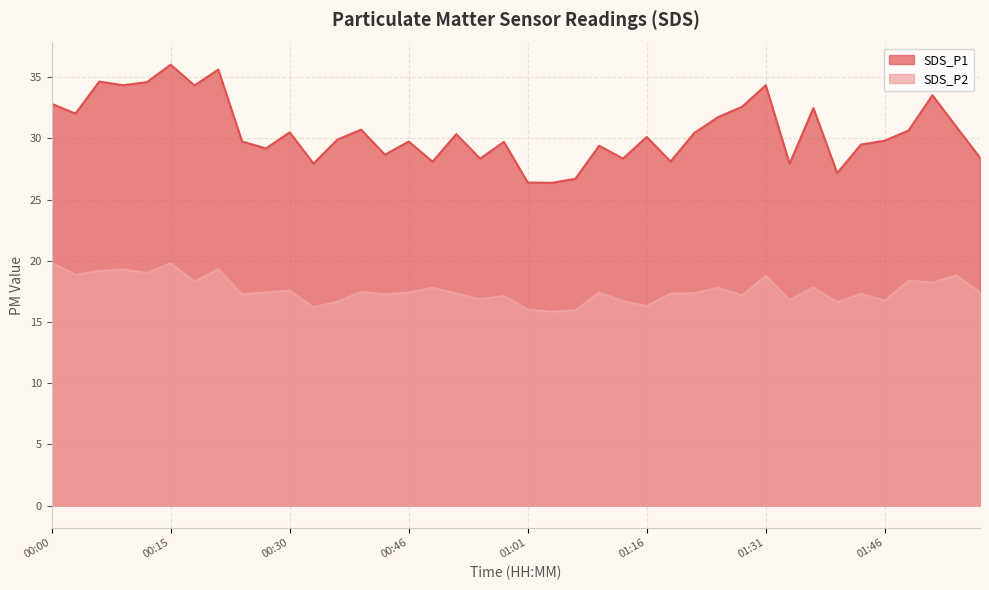

Reading left to right, list all the values displayed in this chart.

SDS_P1: 00:00=32.8	00:03=32.0	00:06=34.6	00:09=34.4	00:12=34.6	00:15=36.0	00:18=34.3	00:21=35.6	00:24=29.8	00:27=29.2	00:30=30.5	00:33=27.9	00:37=29.9	00:40=30.7	00:43=28.7	00:46=29.8	00:49=28.1	00:52=30.4	00:55=28.4	00:58=29.7	01:01=26.4	01:04=26.4	01:07=26.7	01:10=29.4	01:13=28.4	01:16=30.1	01:19=28.1	01:22=30.4	01:25=31.8	01:28=32.6	01:31=34.4	01:34=27.9	01:37=32.5	01:40=27.2	01:43=29.5	01:46=29.8	01:49=30.6	01:52=33.5	01:55=31.0	01:58=28.4
SDS_P2: 00:00=19.8	00:03=18.9	00:06=19.1	00:09=19.3	00:12=19.0	00:15=19.8	00:18=18.3	00:21=19.3	00:24=17.2	00:27=17.4	00:30=17.6	00:33=16.2	00:37=16.6	00:40=17.4	00:43=17.2	00:46=17.4	00:49=17.8	00:52=17.3	00:55=16.9	00:58=17.1	01:01=16.0	01:04=15.8	01:07=15.9	01:10=17.4	01:13=16.7	01:16=16.3	01:19=17.3	01:22=17.4	01:25=17.8	01:28=17.2	01:31=18.8	01:34=16.8	01:37=17.8	01:40=16.6	01:43=17.3	01:46=16.8	01:49=18.4	01:52=18.2	01:55=18.8	01:58=17.4